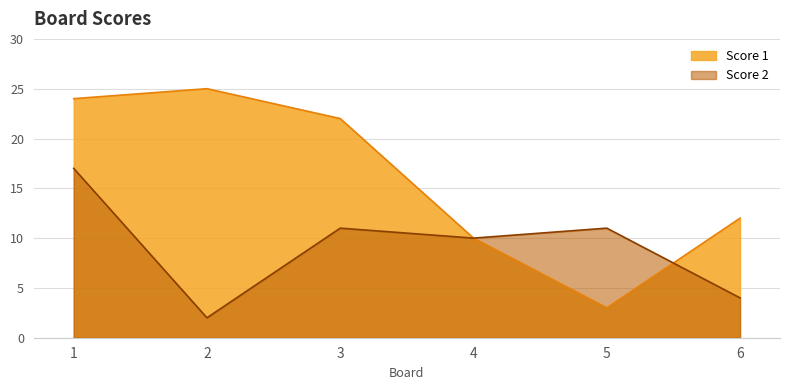

Reading right to left, list all the values displayed in this chart.

Score 1: 6=12	5=3	4=10	3=22	2=25	1=24
Score 2: 6=4	5=11	4=10	3=11	2=2	1=17